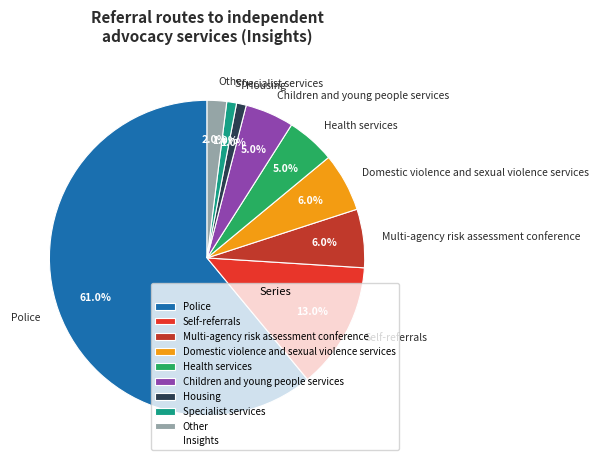

Count the number of slices in the pie.

9